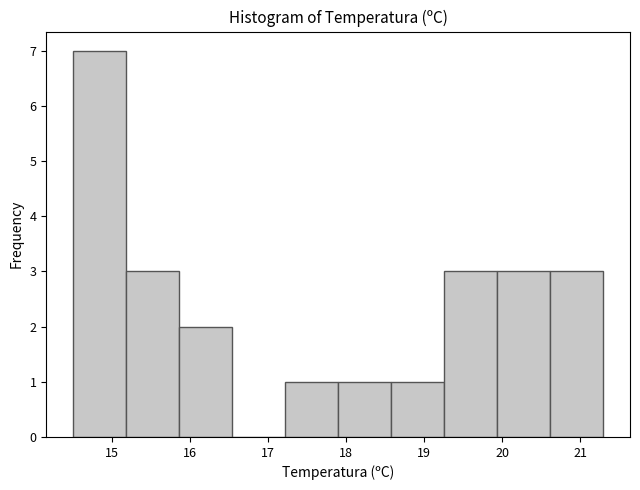

Reading left to right, transcribe this chart: for each bar, give the range it covers on the x-axis and its height. Neither the bar edges nor the heights are printed on the chart, so give them approximately, as read against the axes.

14.50 to 15.18: 7
15.18 to 15.86: 3
15.86 to 16.54: 2
16.54 to 17.22: 0
17.22 to 17.90: 1
17.90 to 18.58: 1
18.58 to 19.26: 1
19.26 to 19.94: 3
19.94 to 20.62: 3
20.62 to 21.30: 3